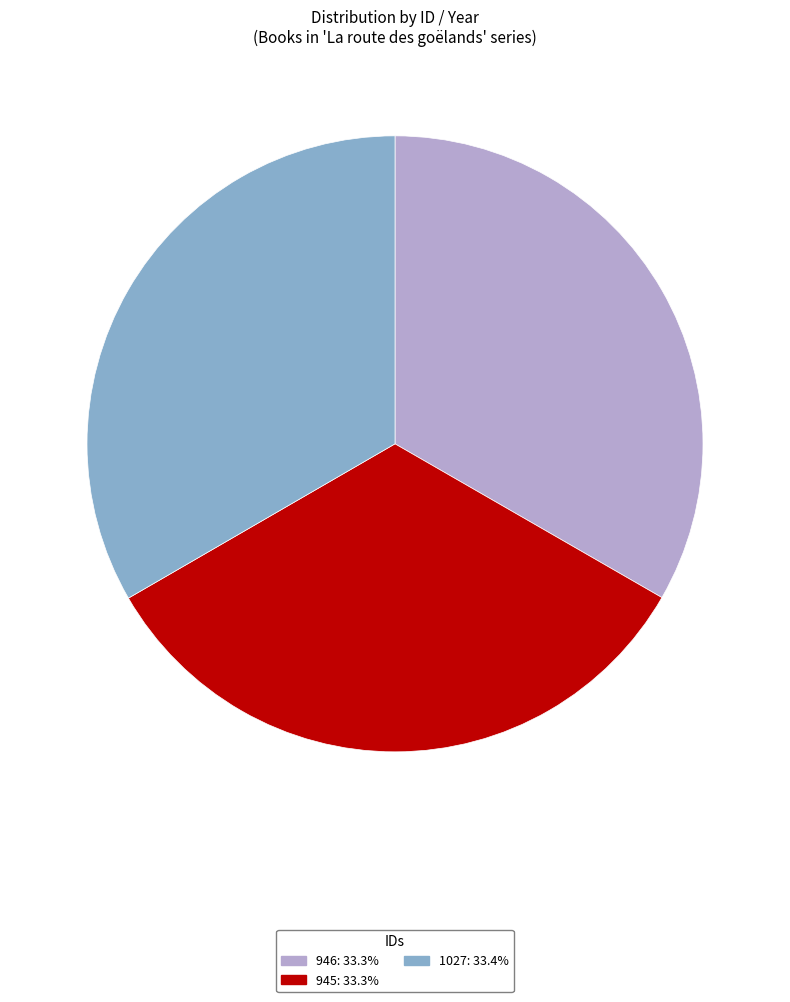

Is there a majority slice in this chart?

No